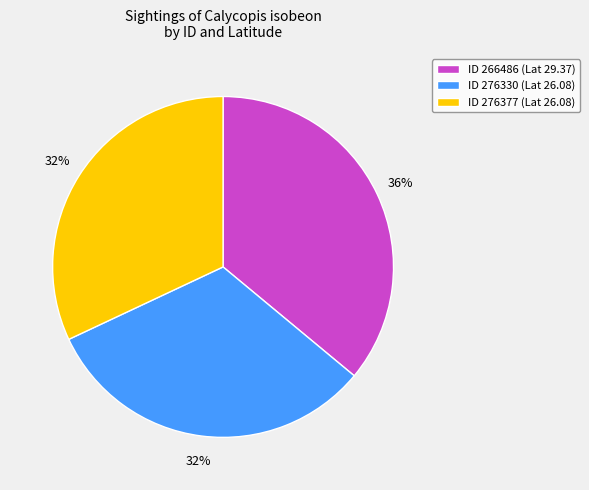

Does any single category account for the majority?

No